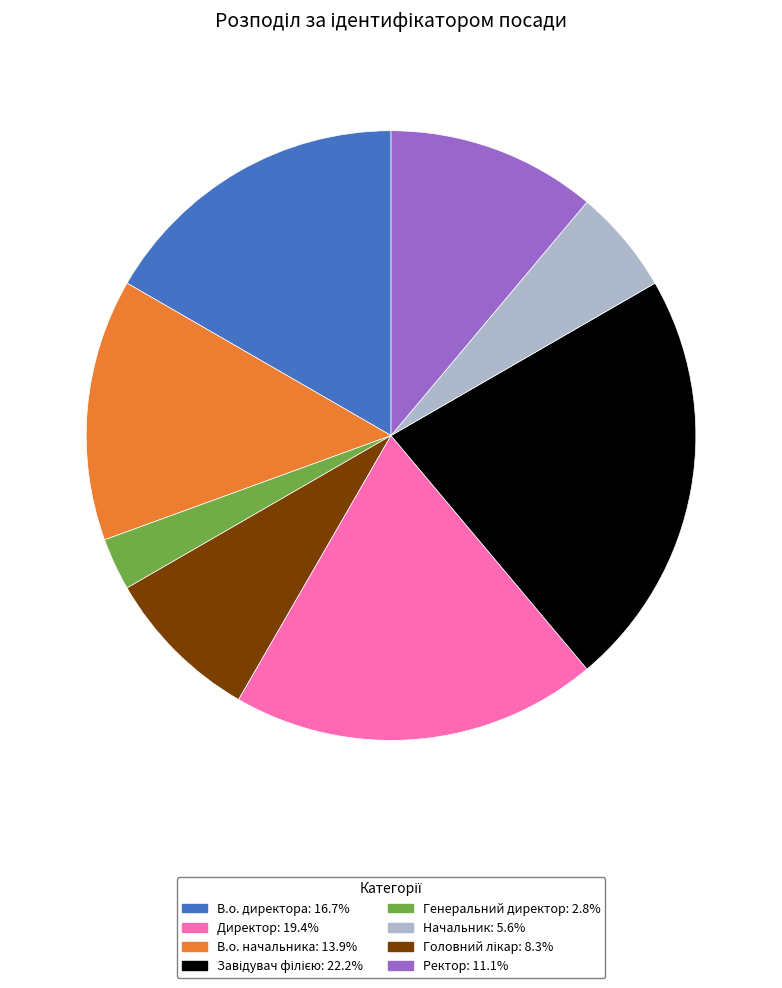

Does any single category account for the majority?

No